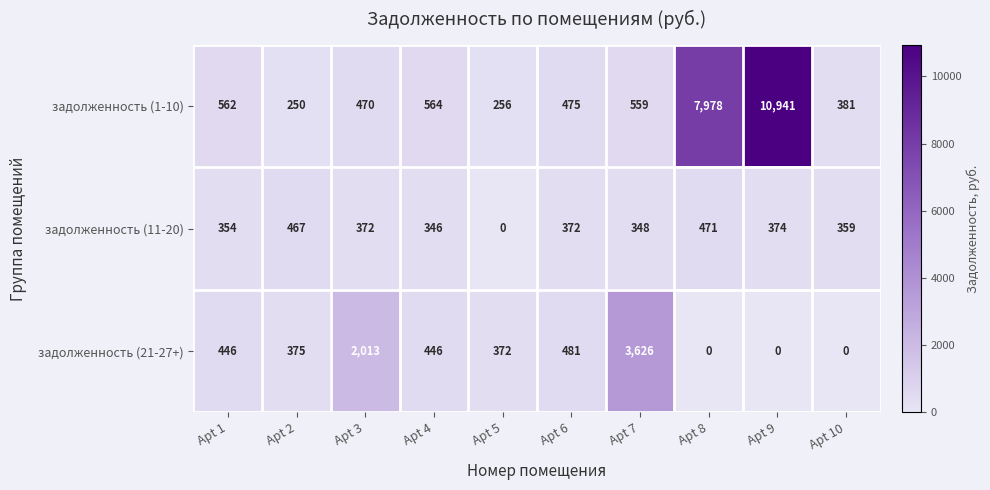

What is the maximum value for задолженность (11-20)?

471